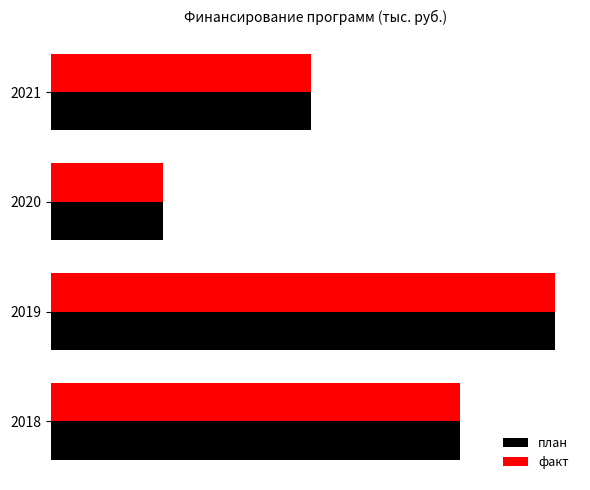

Reading right to left, what are all the values shown in this chart?

план: 30089.7	12966.6	58308.5	47395.2
факт: 30089.6	12966.5	58308.5	47395.2